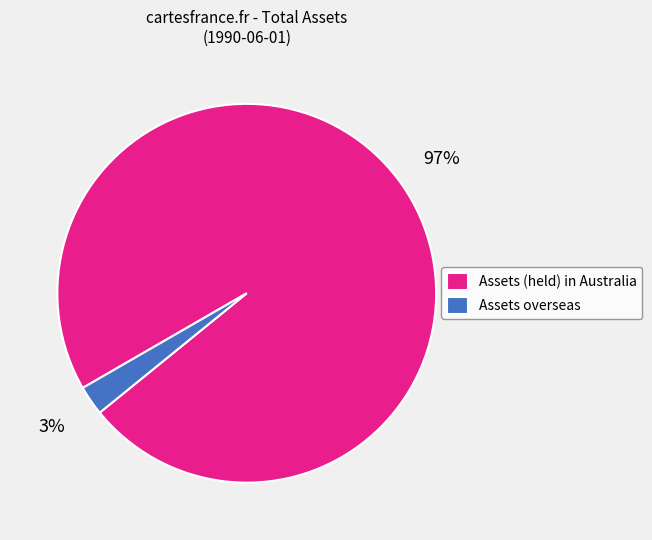

To the nearest percent, what is the combined percentage of Assets overseas and Assets (held) in Australia?

100%